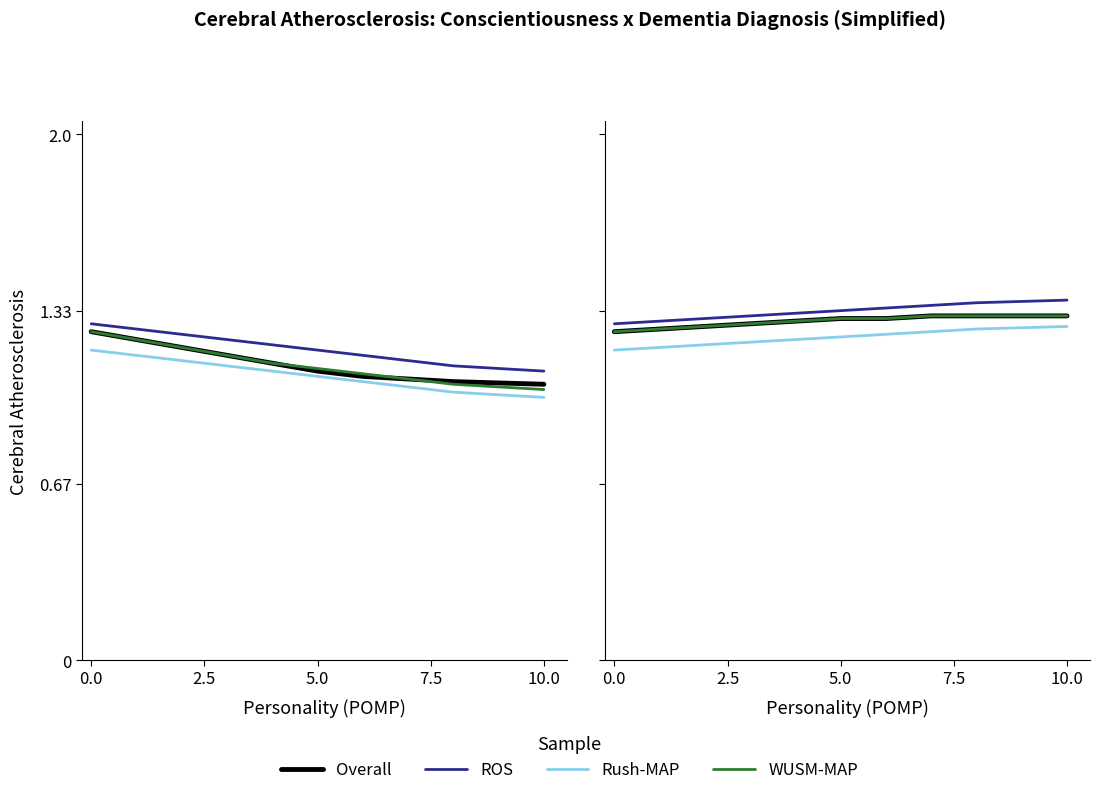

Is it true that WUSM-MAP equals 0.7 at 2.5?

False